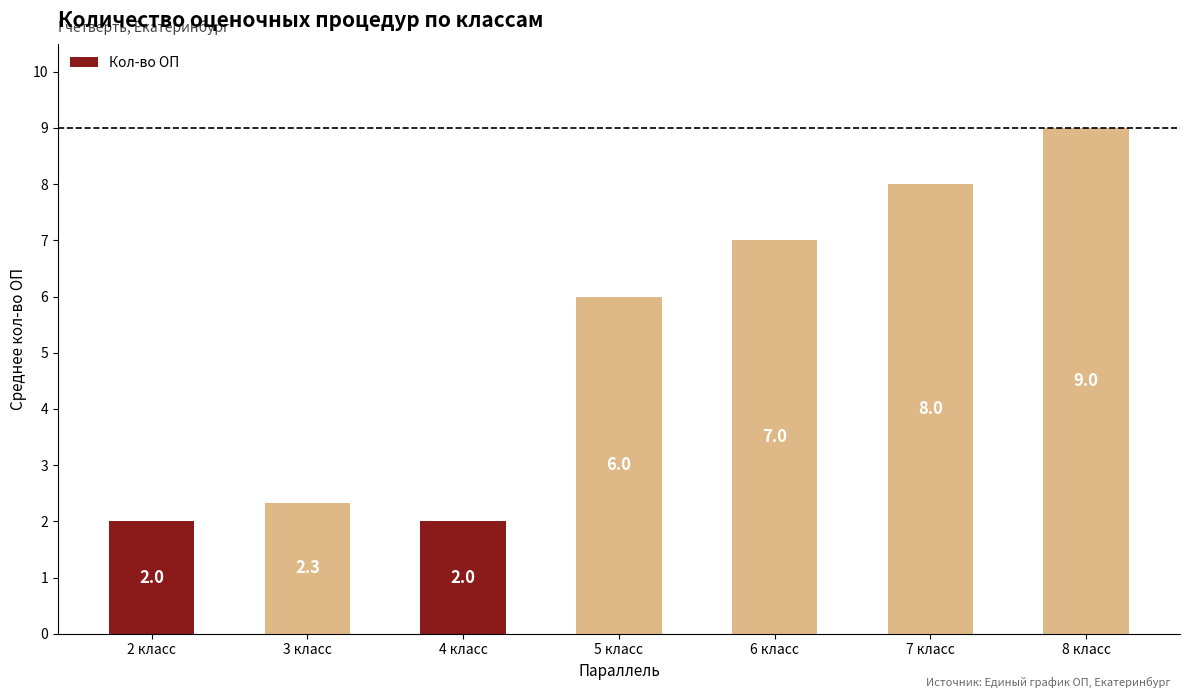

What is the label of the 7th bar from the right?

2 класс